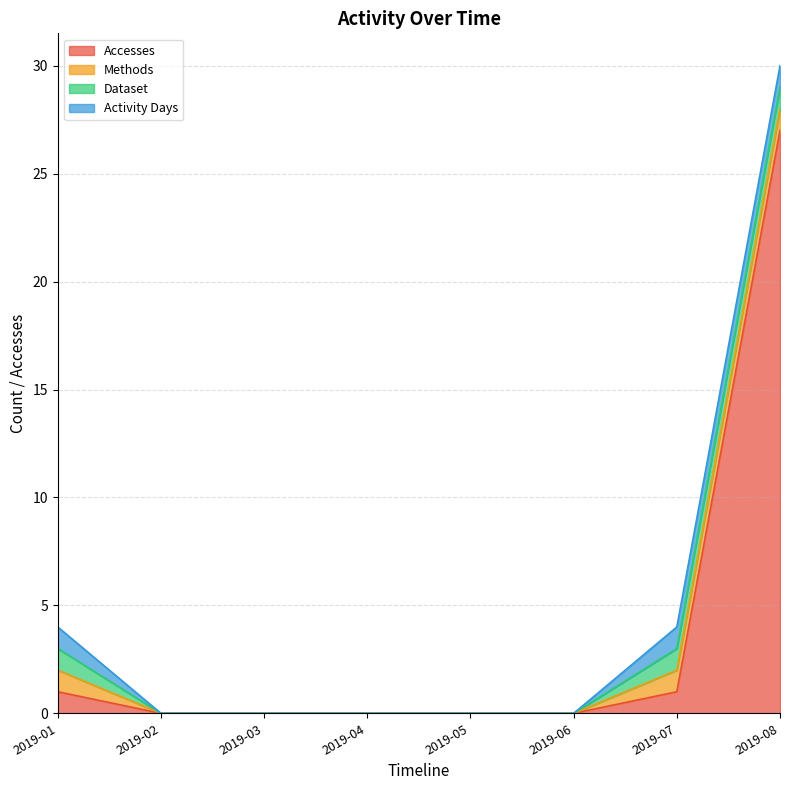

At which label does Activity Days reach its peak?

2019-01